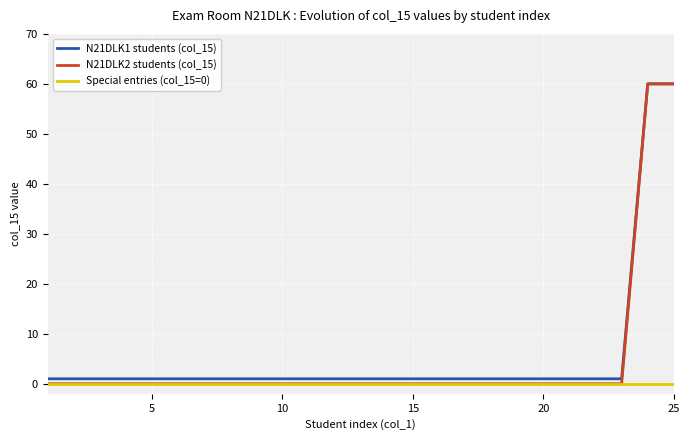

Reading right to left, extract all data points from this chart.

N21DLK1 students (col_15): 60	60	1	1	1	1	1	1	1	1	1	1	1	1	1	1	1	1	1	1	1	1	1	1	1
N21DLK2 students (col_15): 60	60	0	0	0	0	0	0	0	0	0	0	0	0	0	0	0	0	0	0	0	0	0	0	0
Special entries (col_15=0): 0	0	0	0	0	0	0	0	0	0	0	0	0	0	0	0	0	0	0	0	0	0	0	0	0